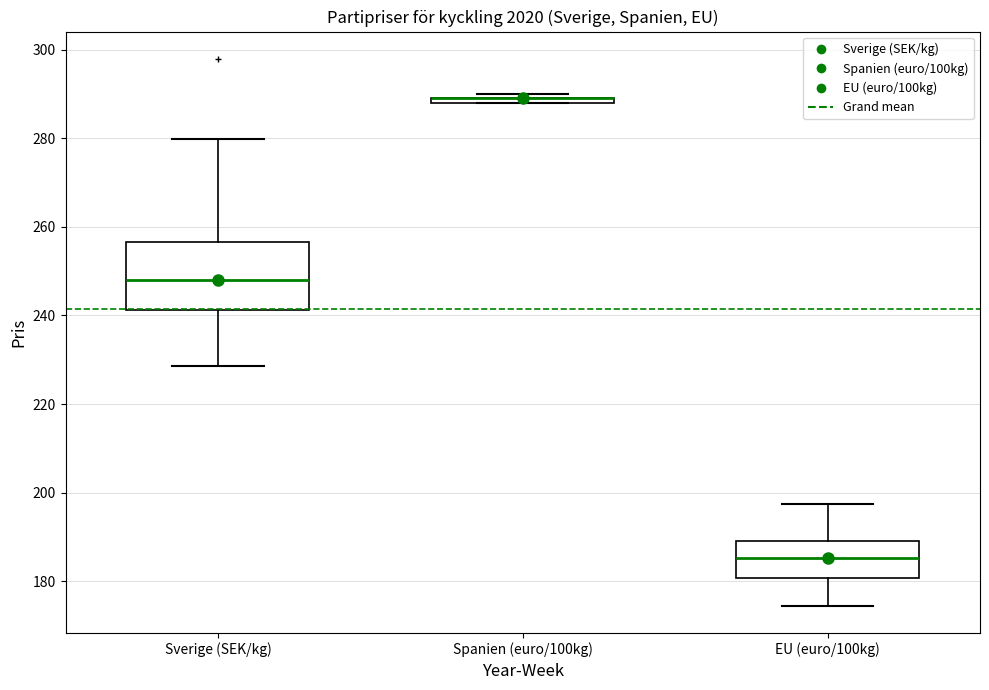

Where is the upper edge of the box for EU (euro/100kg) on the y-axis? The values are not printed on the chart, so give them approximately, as read against the axis.

190